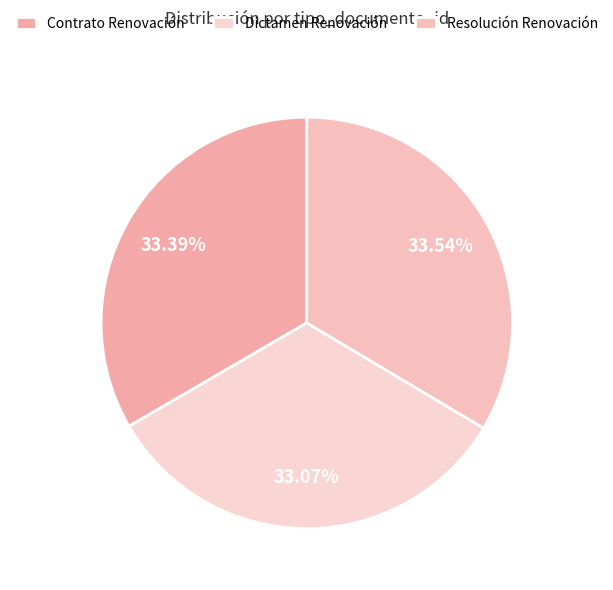

What percentage do Resolución Renovación and Contrato Renovación together represent?

66.9%